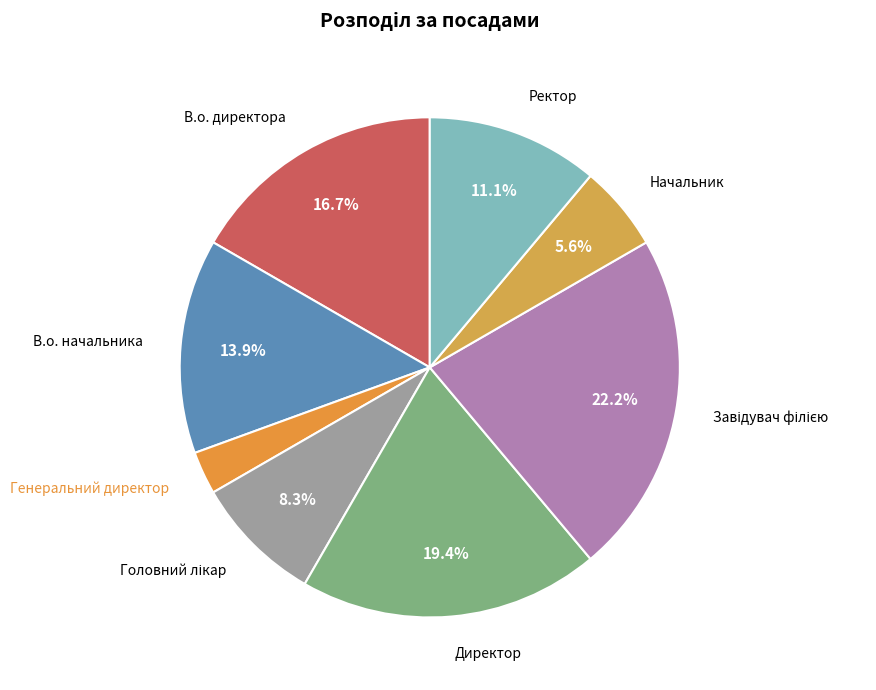

How many slices are in this pie chart?

8